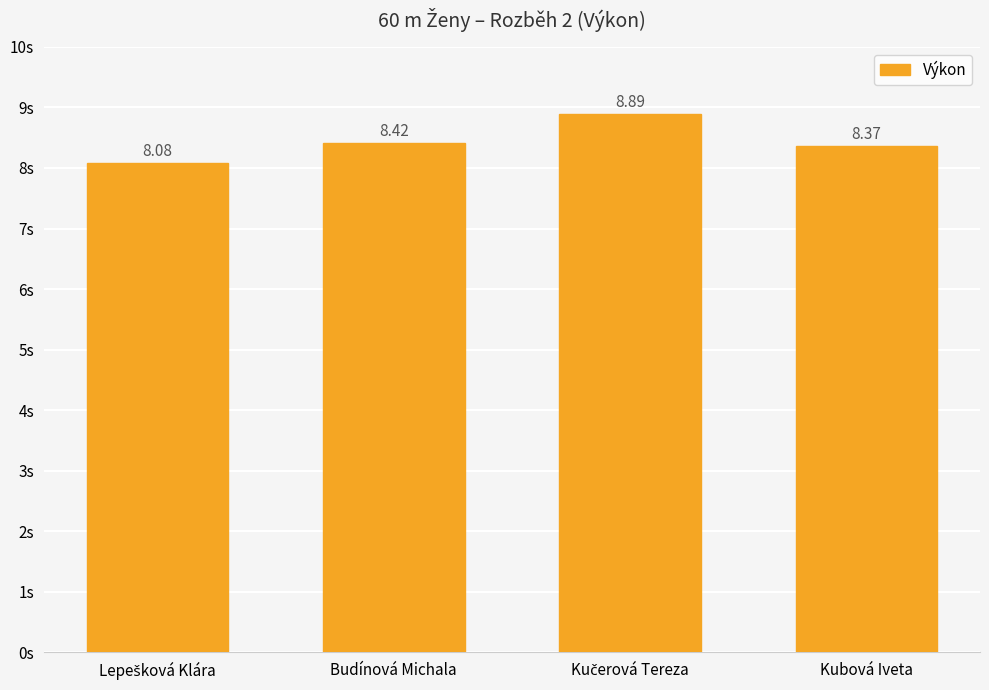

True or false: the data shows 8.4 at Kubová Iveta.

True